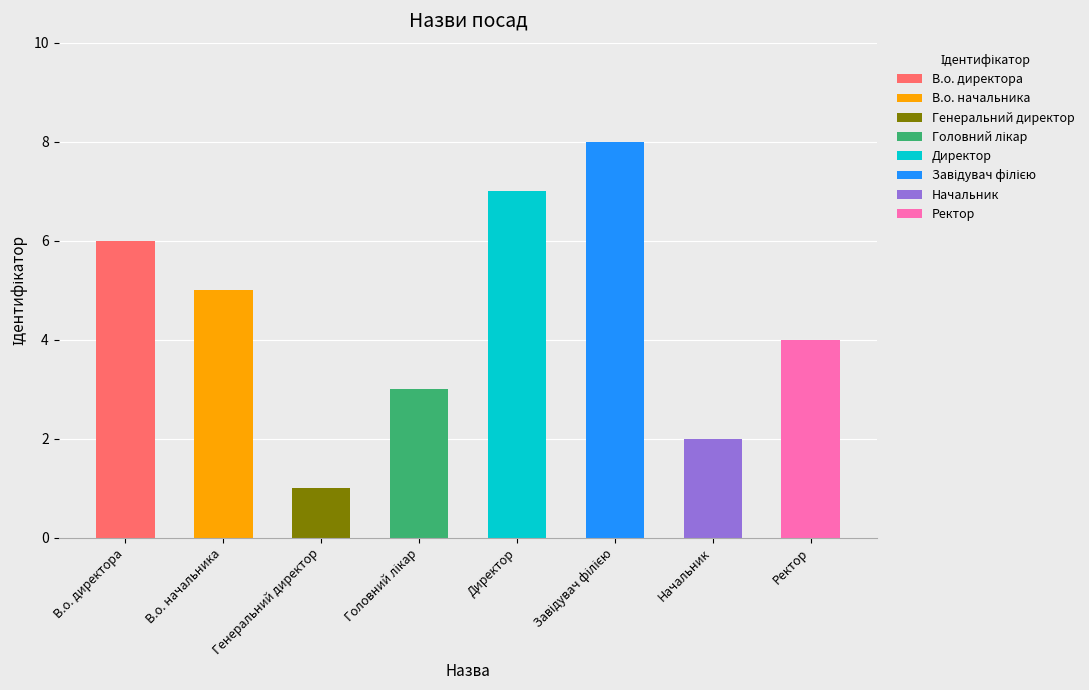

What is the sum of all values?

36